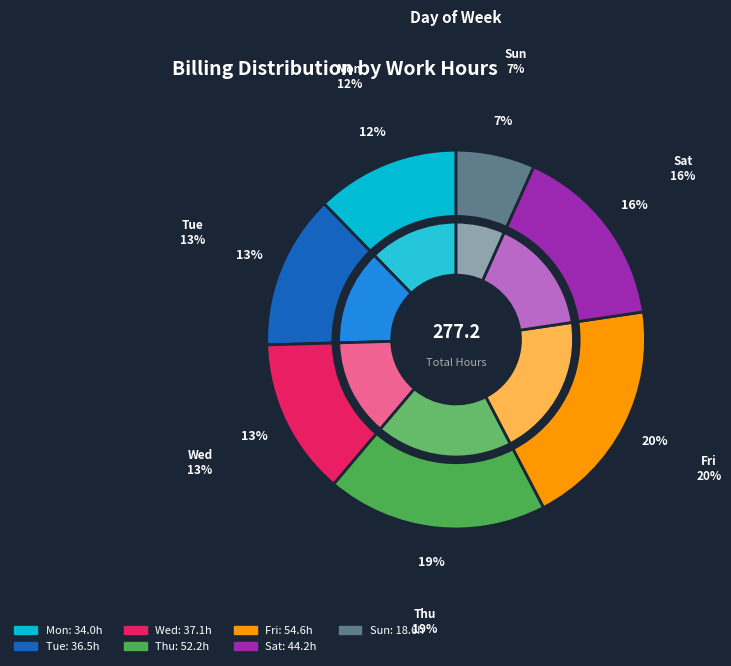

What portion of the pie excludes 25?

96.5%